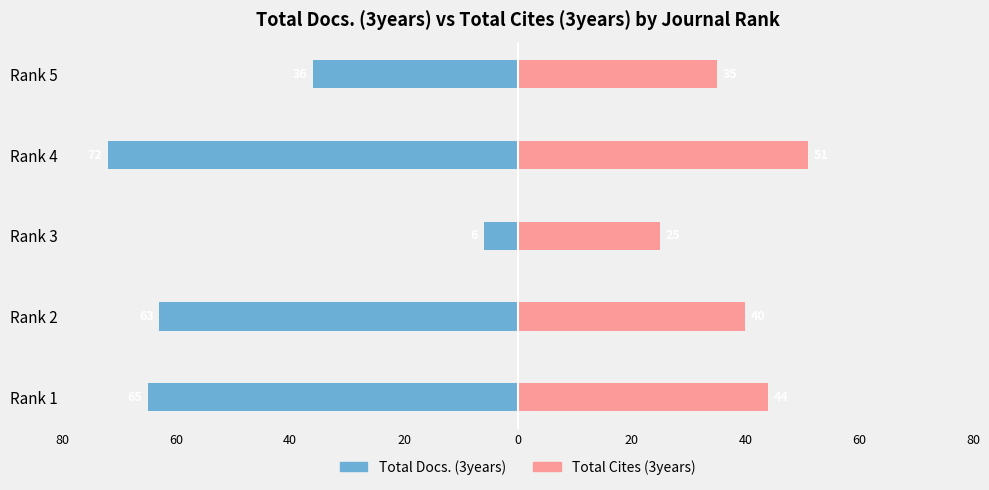

What are all the series names shown in the legend?

Total Docs. (3years), Total Cites (3years)